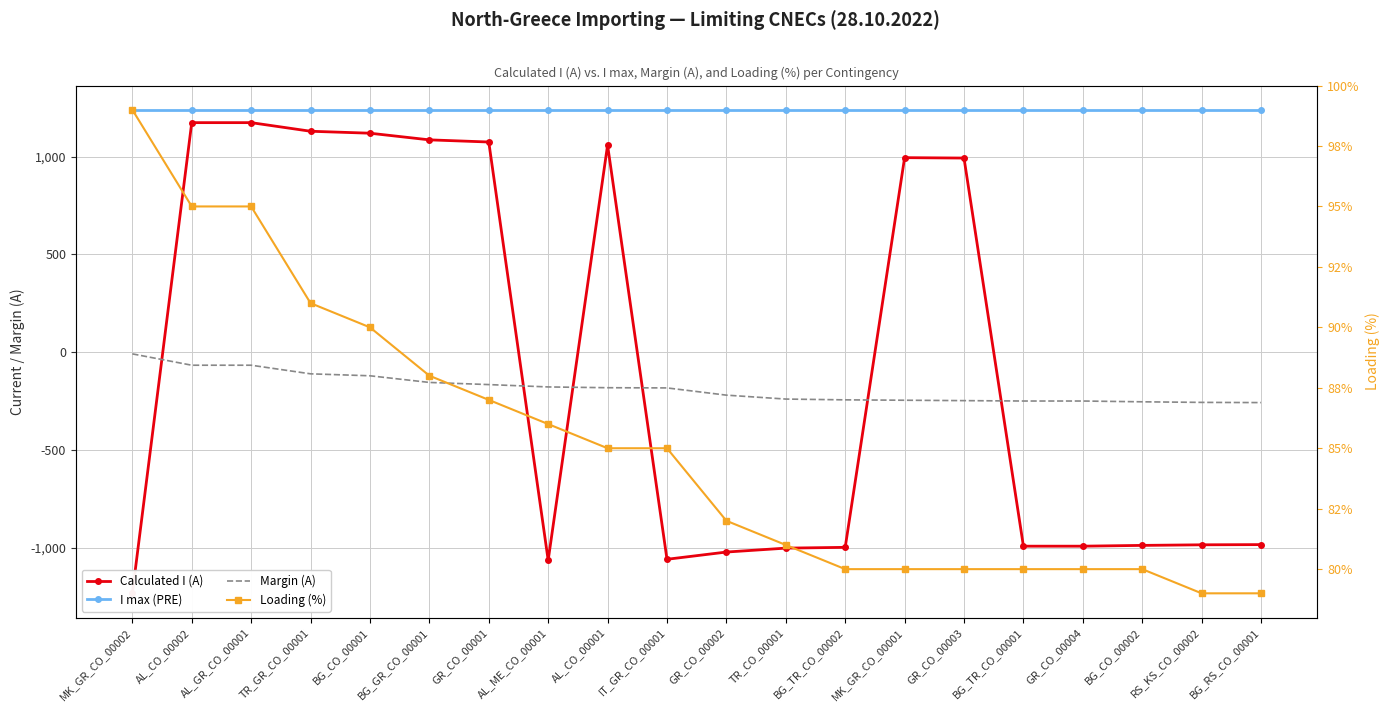

What is the maximum value shown in the chart?

1240